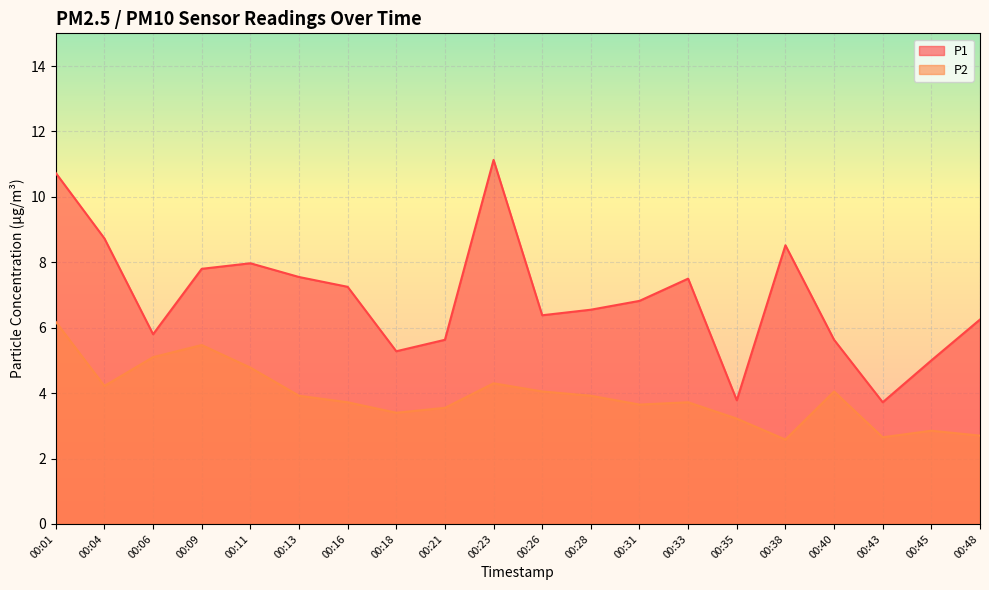

True or false: P2 and P1 intersect in this chart.

False